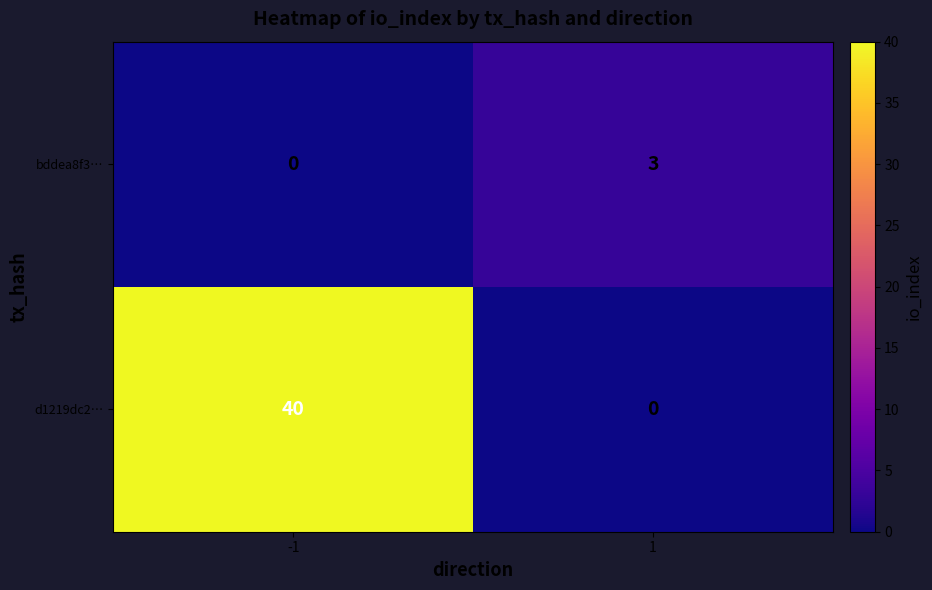

What is the difference between the d1219dc2… values at -1 and 1?

40